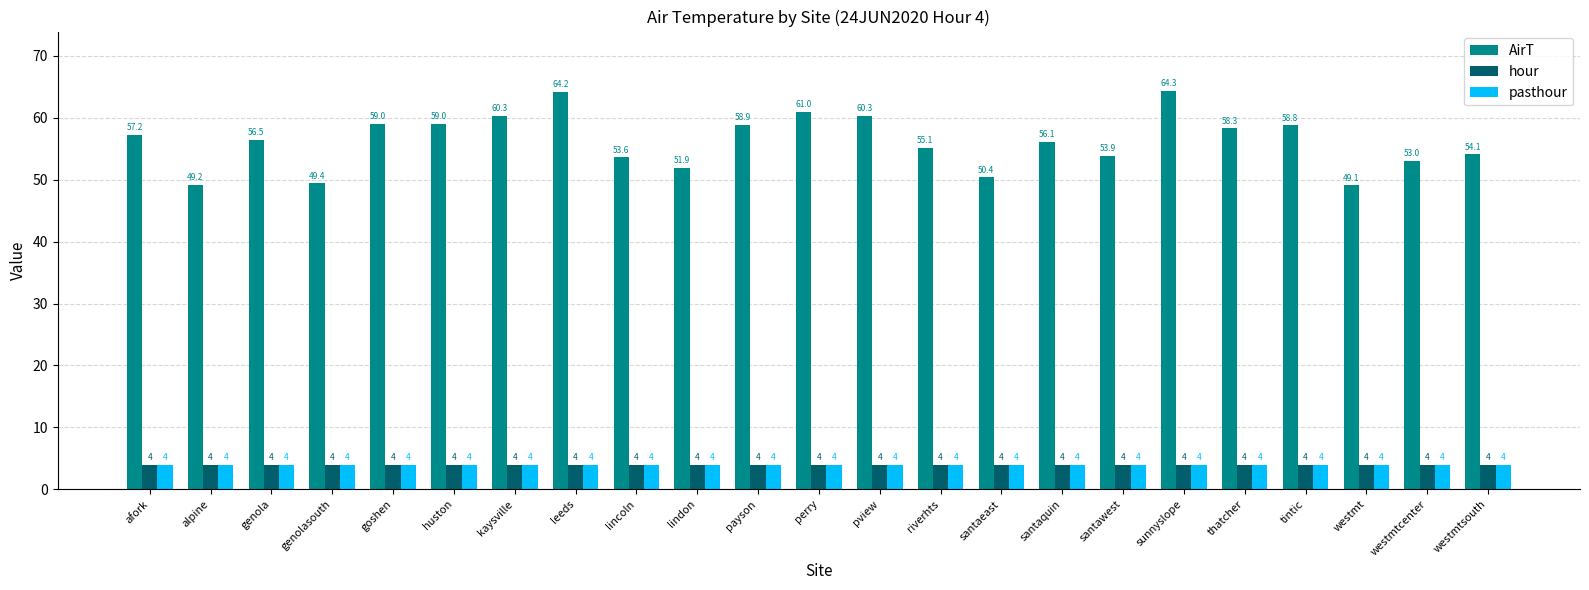

Where is AirT nearest to the value 56?

santaquin